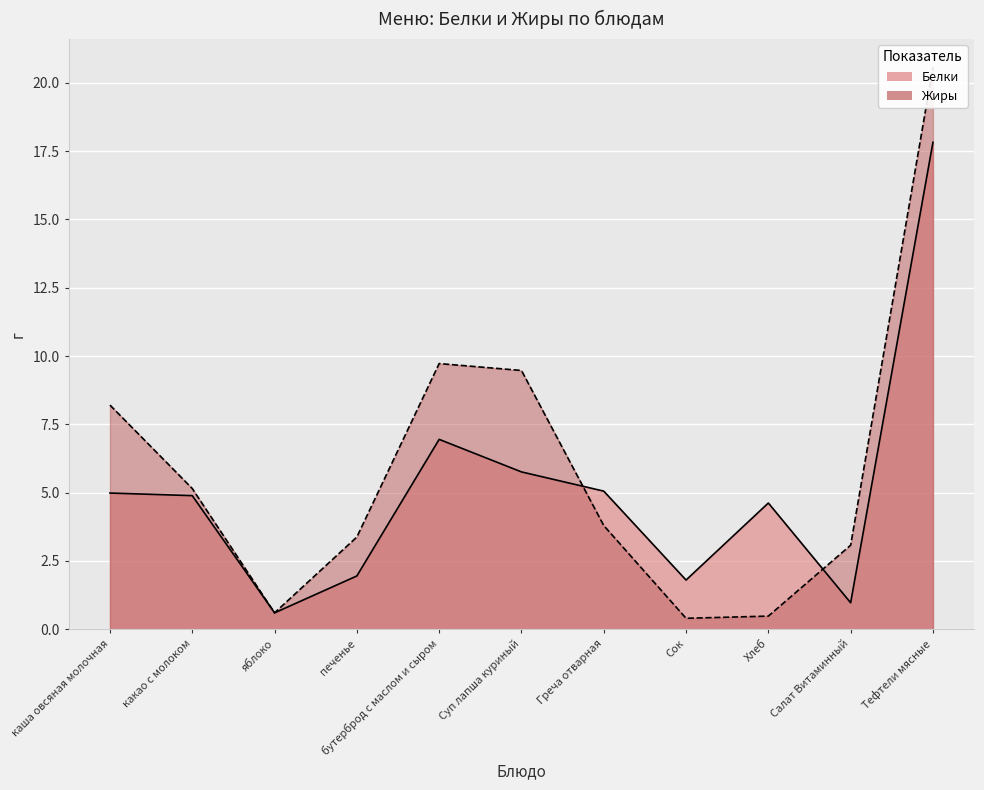

Reading left to right, transcribe all the data shown in this chart.

Белки: 5.0	4.9	0.6	1.9	7.0	5.8	5.1	1.8	4.6	1.0	17.8
Жиры: 8.2	5.2	0.6	3.4	9.7	9.5	3.8	0.4	0.5	3.1	20.6